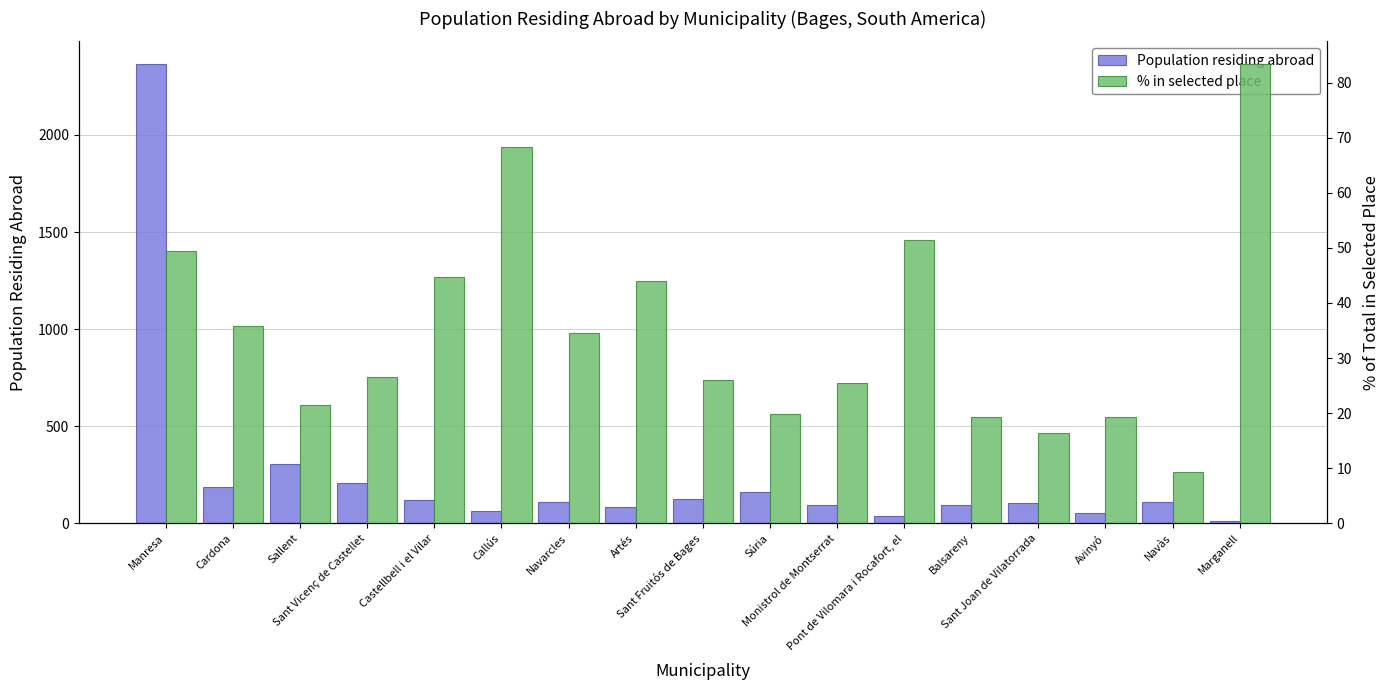

What is the difference between the maximum and minimum values in the % in selected place series?

74.0